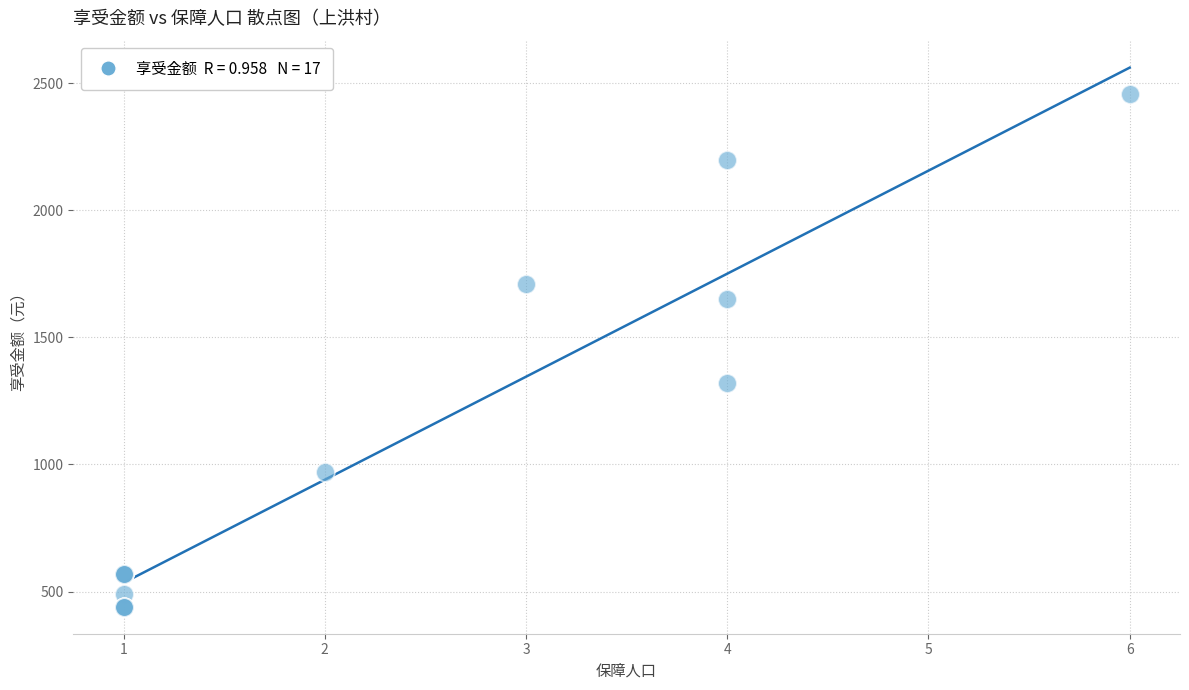

What Y value in the scatter plot is closest to 1450?

1320